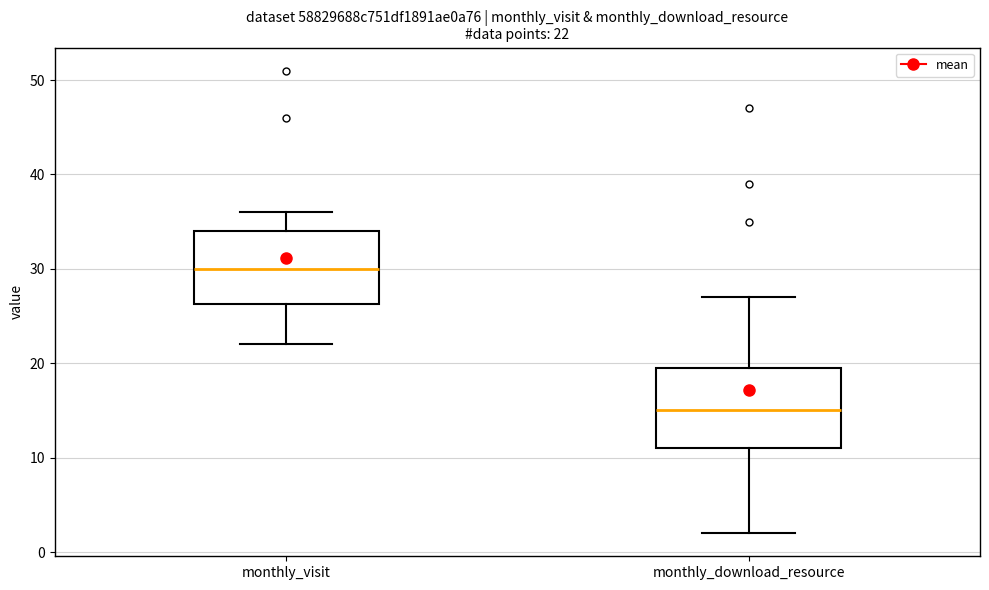

Which box has the highest median line?

monthly_visit